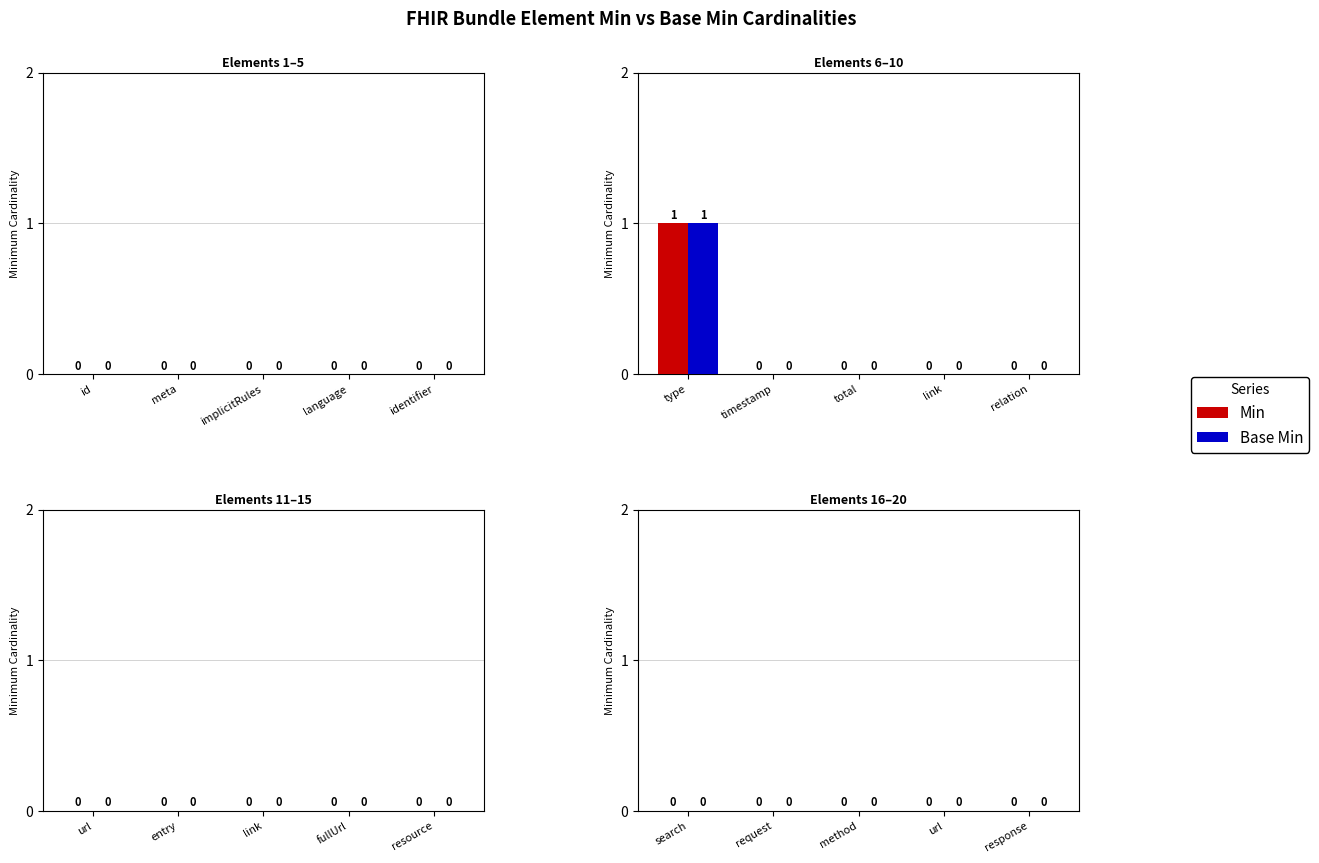

Which category has the highest value in the Min series?

type